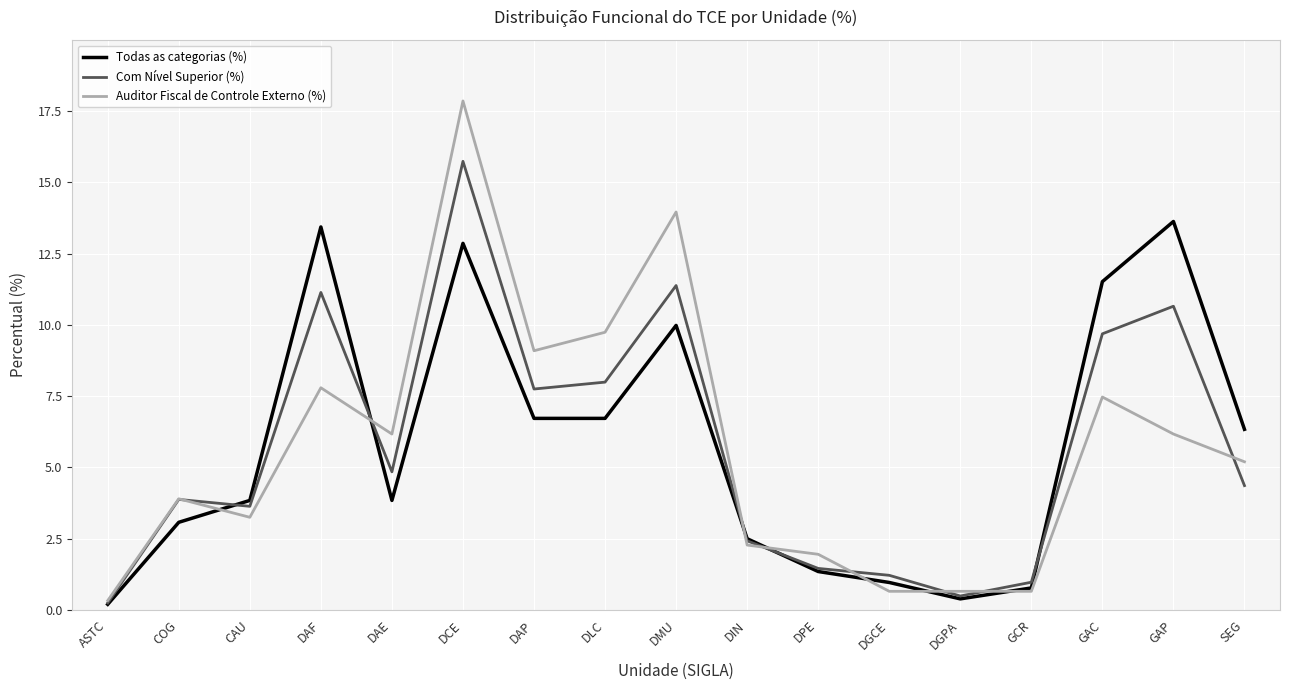

What is the total value across all series at COG?

10.8